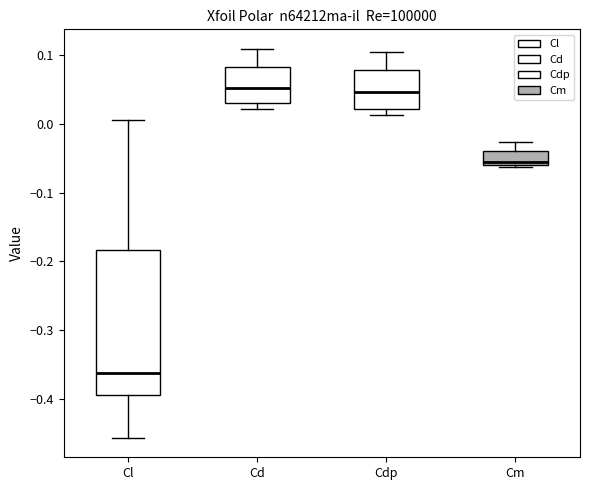

Where is the upper edge of the box for Cdp on the y-axis? The values are not printed on the chart, so give them approximately, as read against the axis.

0.08